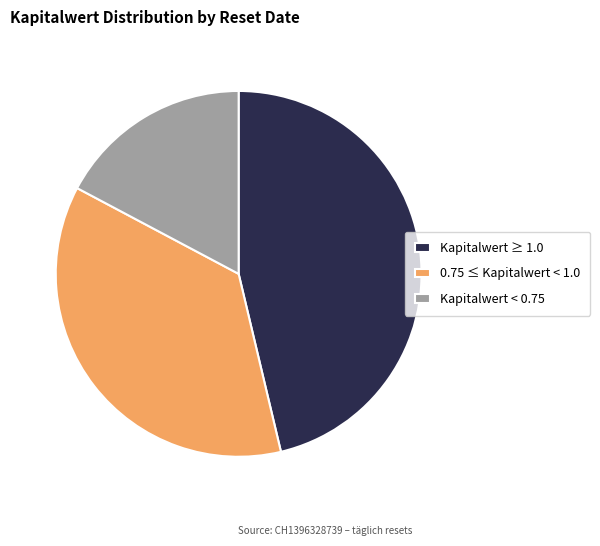

Rank the categories by value from highest to lowest.

Kapitalwert ≥ 1.0, 0.75 ≤ Kapitalwert < 1.0, Kapitalwert < 0.75